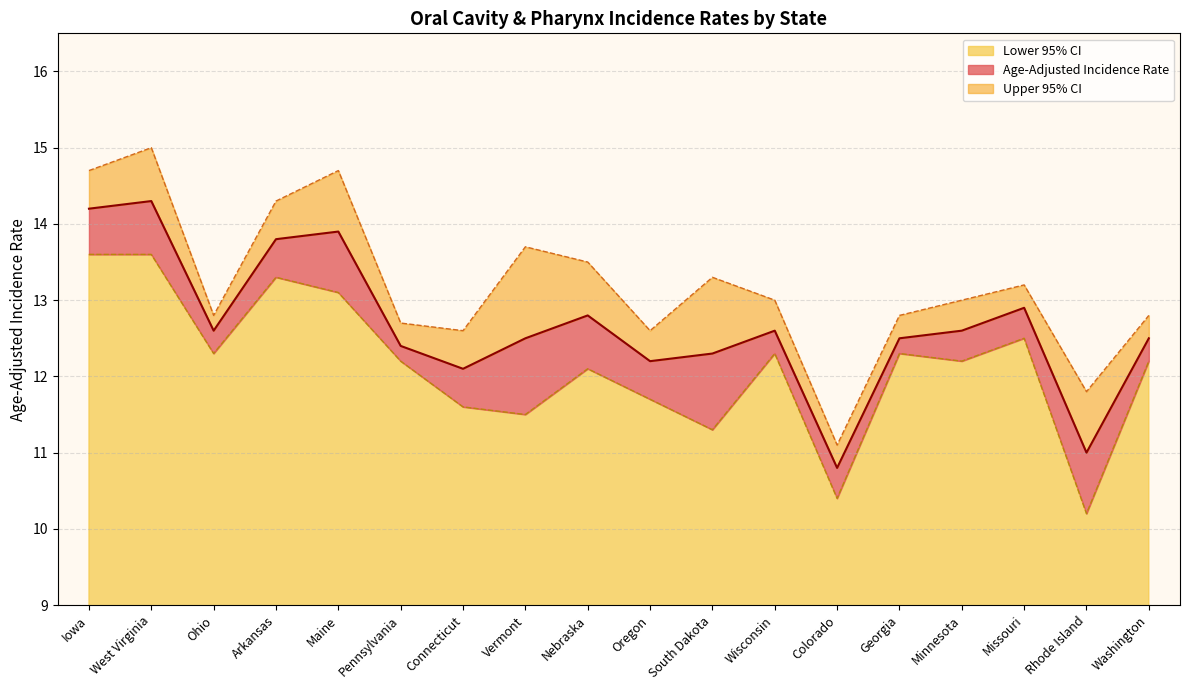

Where is Upper 95% CI nearest to the value 13?

Wisconsin